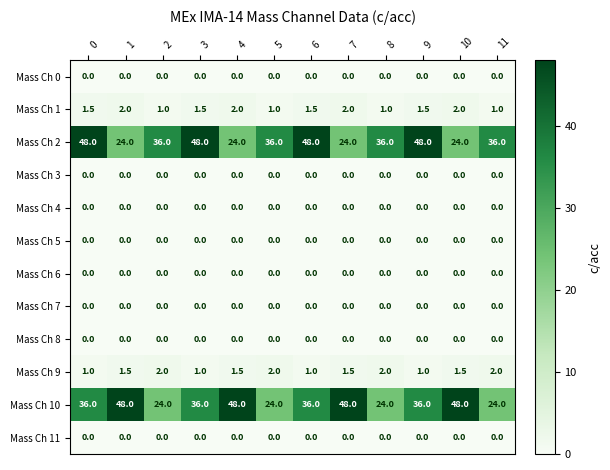

What is the difference between the maximum and minimum values in the Mass Ch 2 series?

24.0